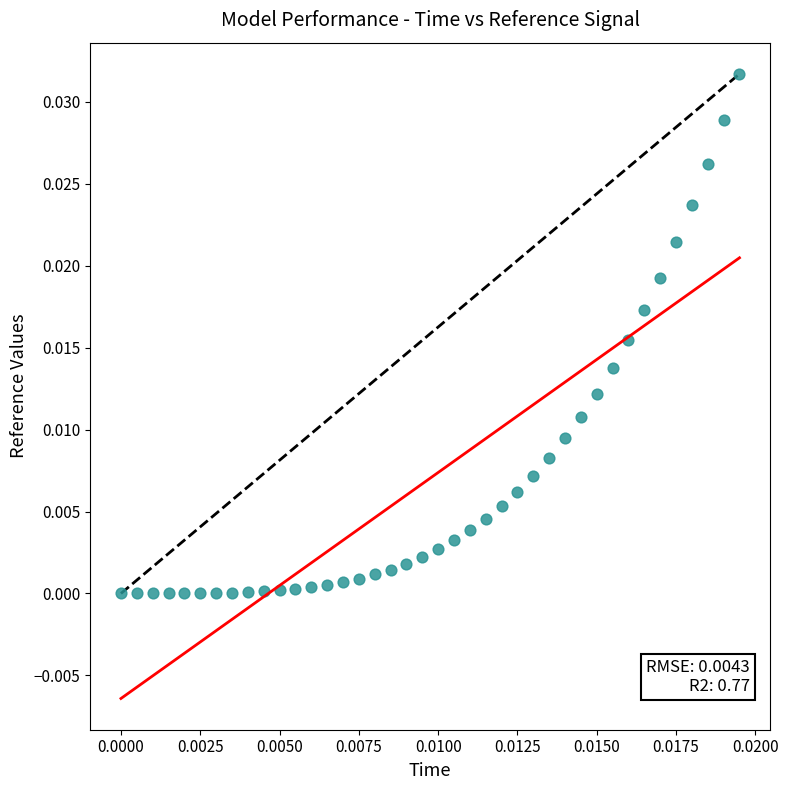

Count the number of points in this scatter plot.

40